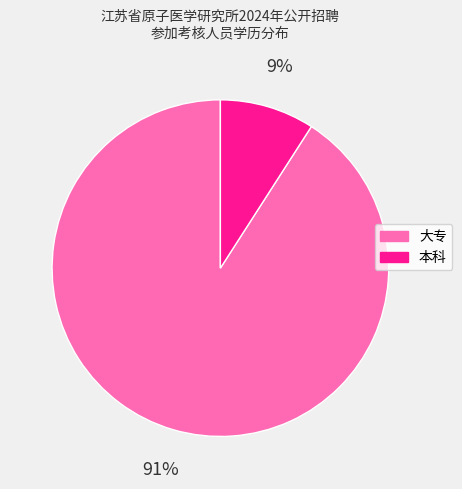

To the nearest percent, what is the difference between the 本科 and 大专 slice percentages?

82%